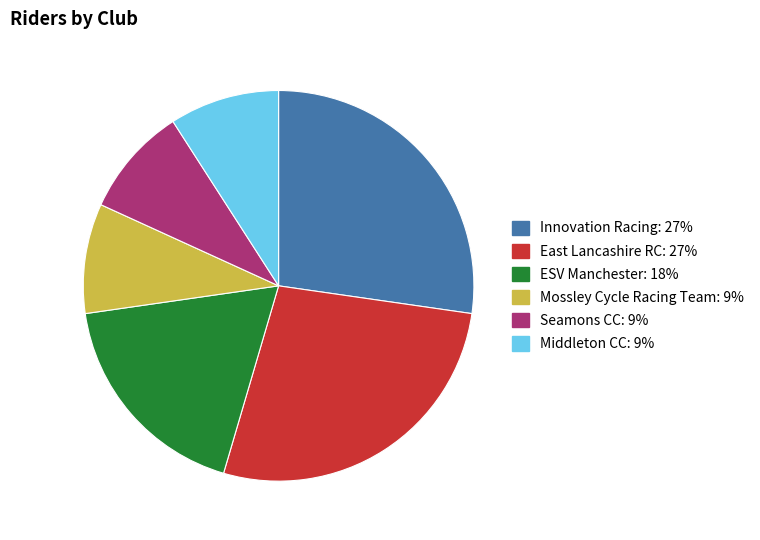

How many slices are in this pie chart?

6